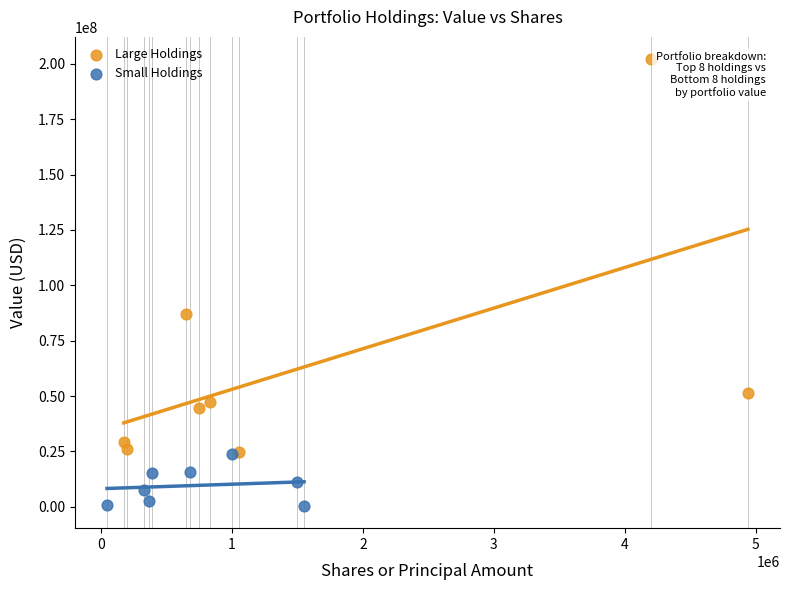

Which series reaches the maximum Y coordinate?

Large Holdings